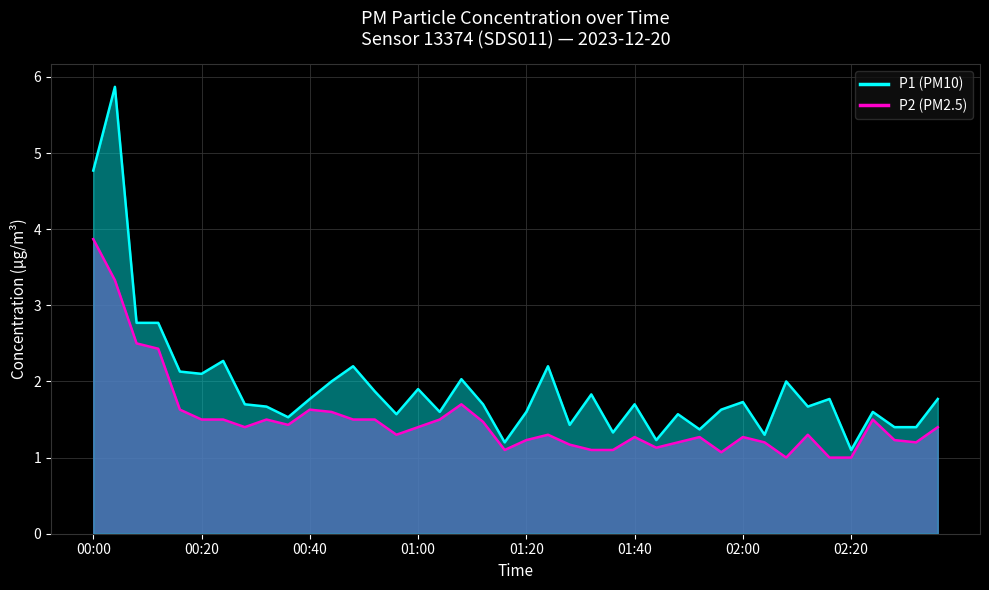

What is the difference between the second highest and second lowest values in the P1 (line) series?

3.6